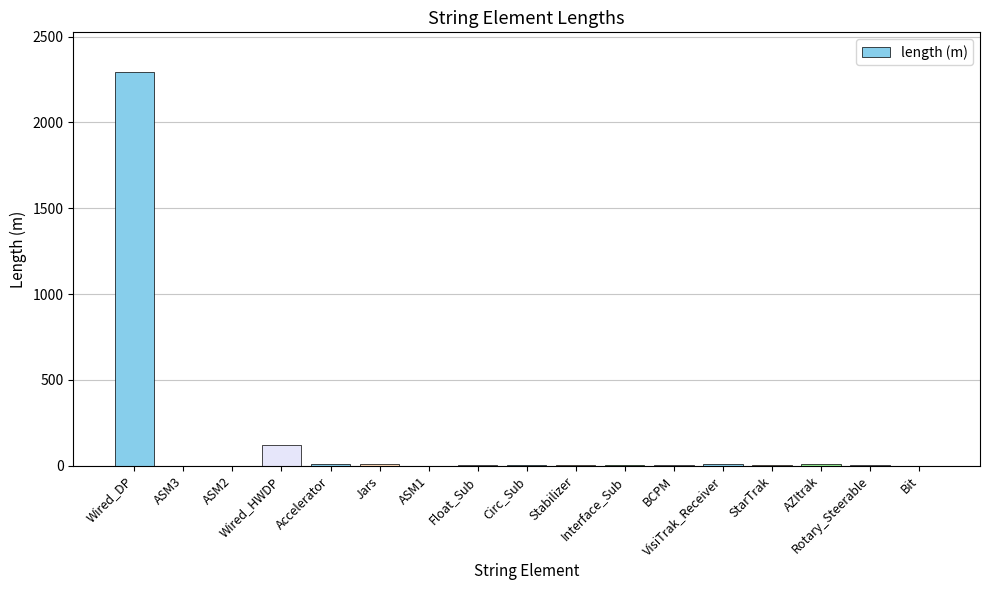

What is the sum of all values?

2480.3